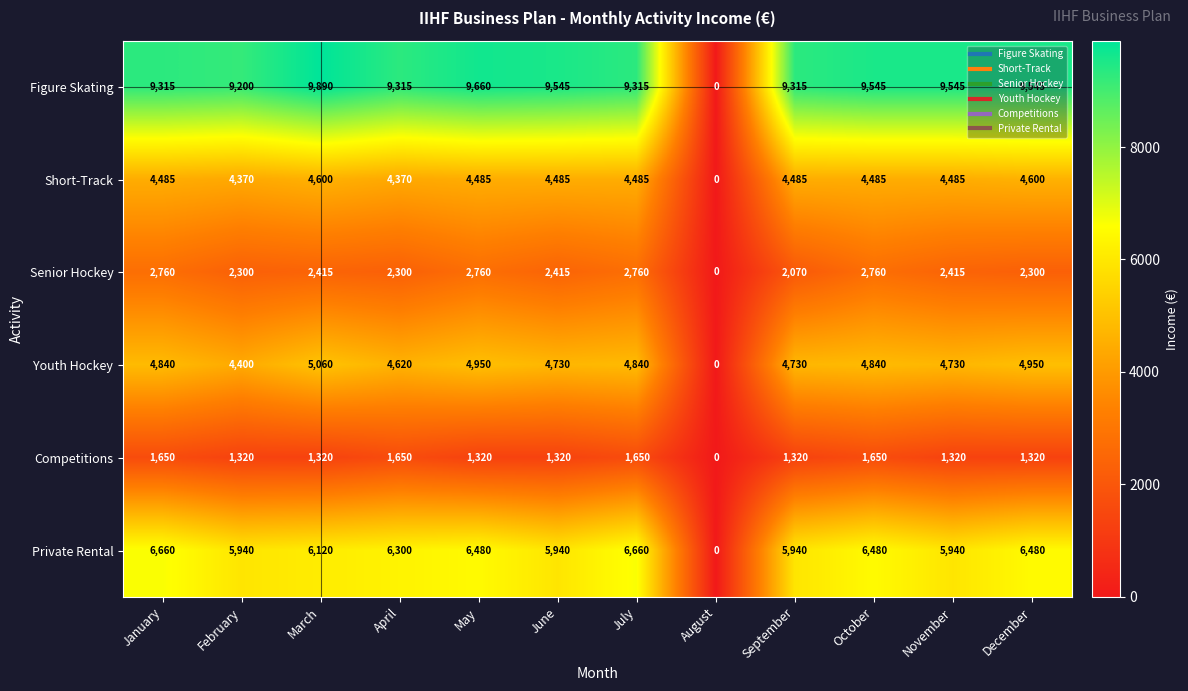

Where does the Competitions series first go above 1320?

January